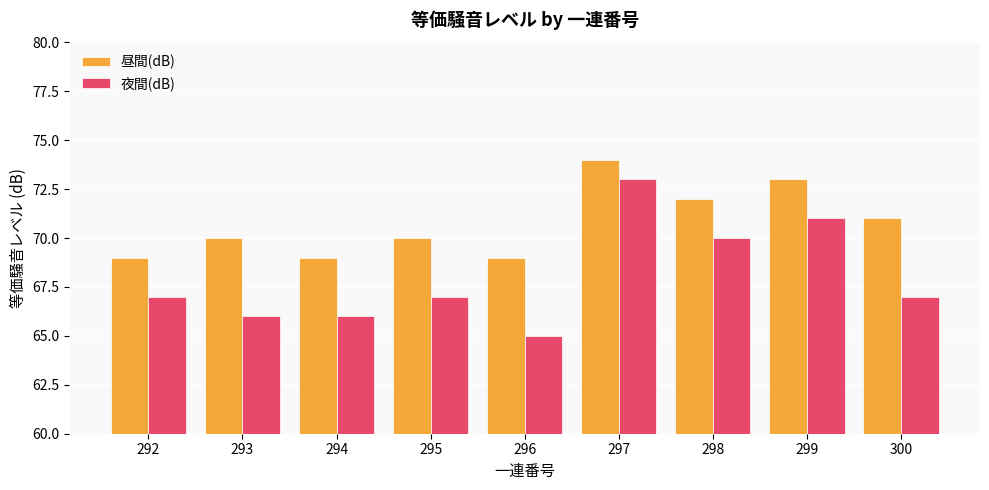

Reading left to right, transcribe all the data shown in this chart.

昼間(dB): 292=69	293=70	294=69	295=70	296=69	297=74	298=72	299=73	300=71
夜間(dB): 292=67	293=66	294=66	295=67	296=65	297=73	298=70	299=71	300=67